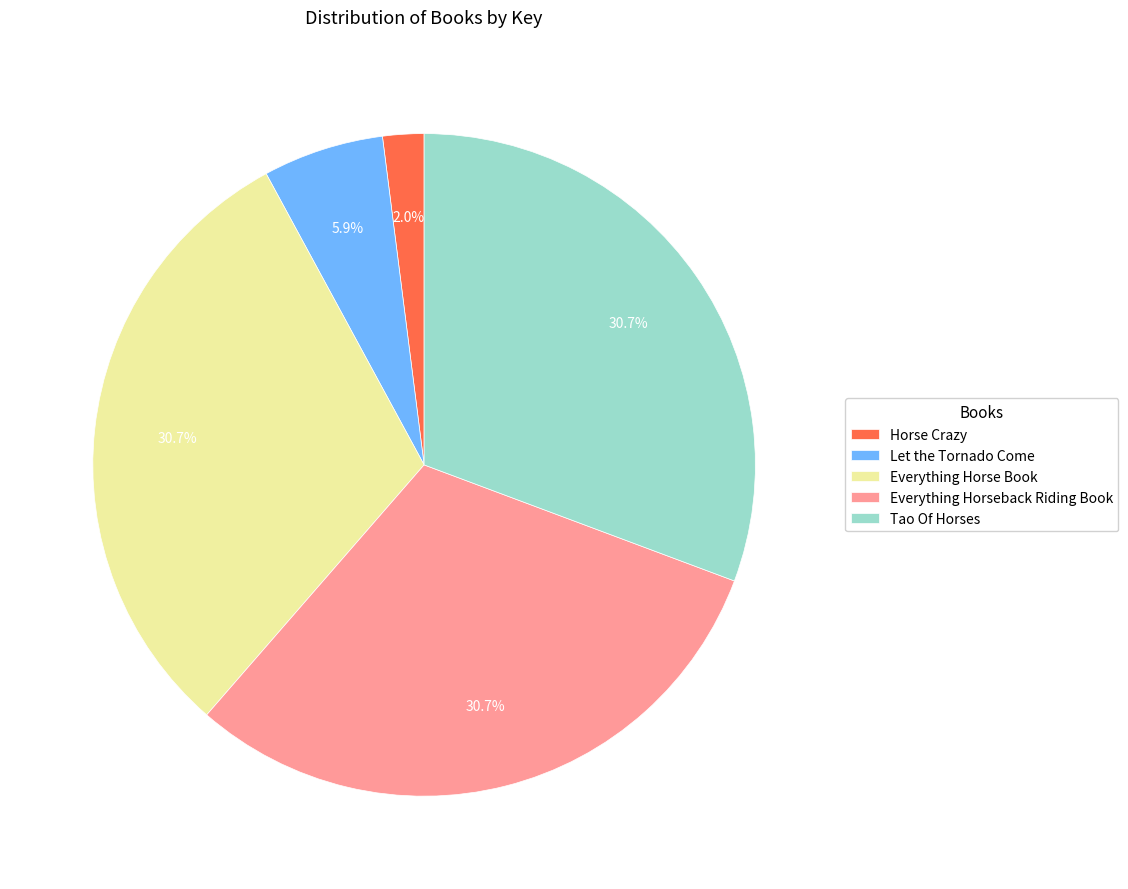

What is the total percentage of Horse Crazy and Everything Horseback Riding Book?

32.7%